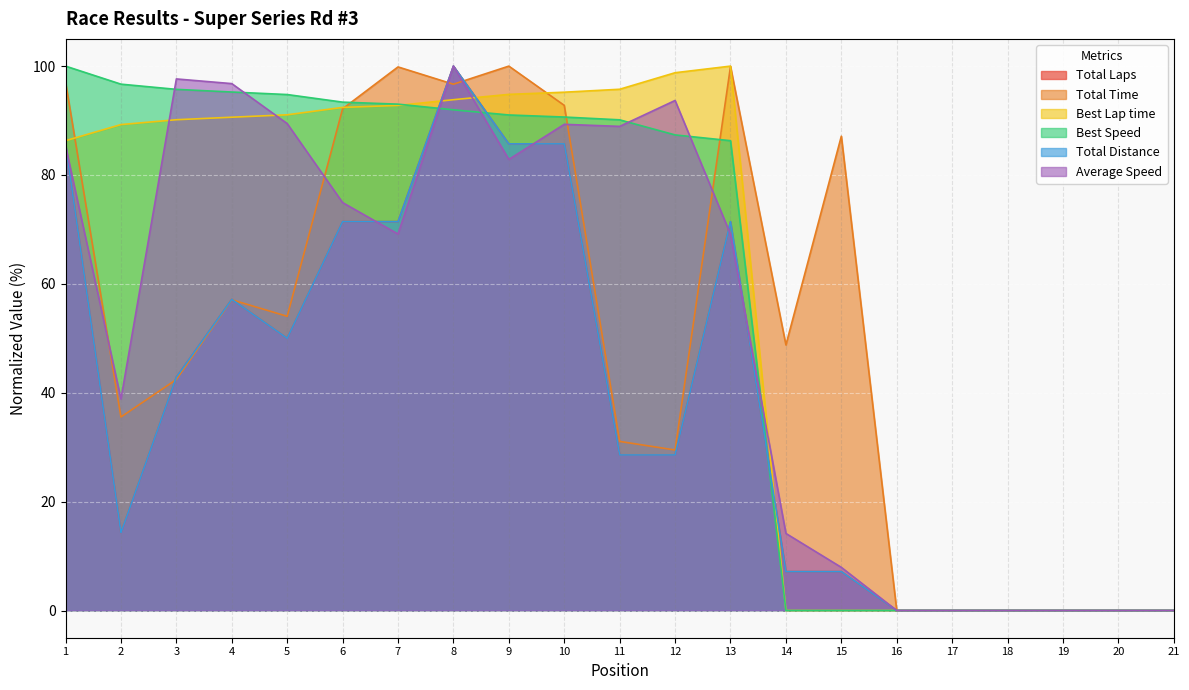

How many data points does each series have?

21